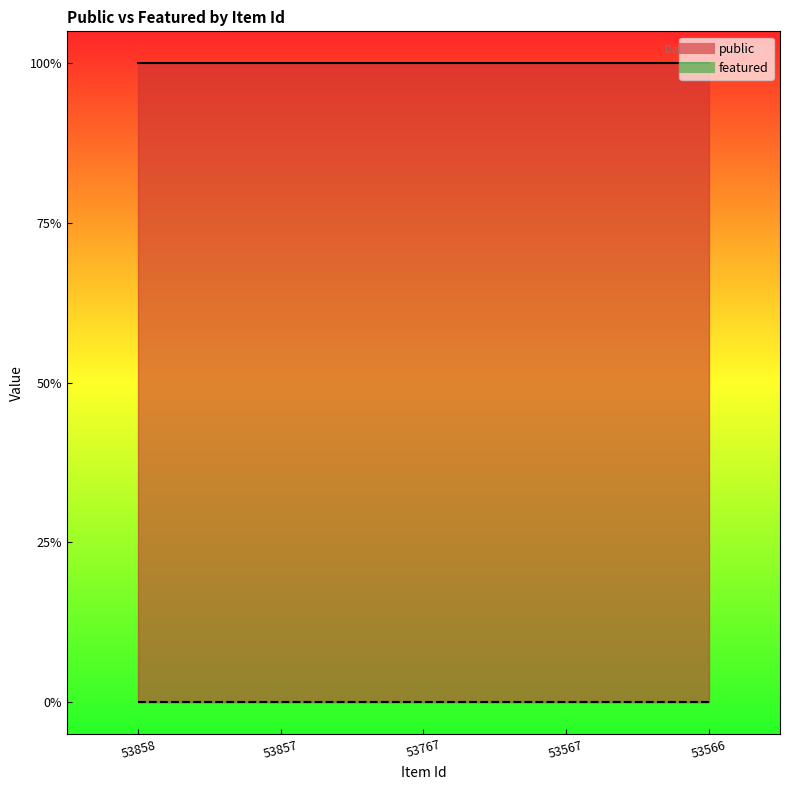

Which series changed the most between 53767 and 53567?

public